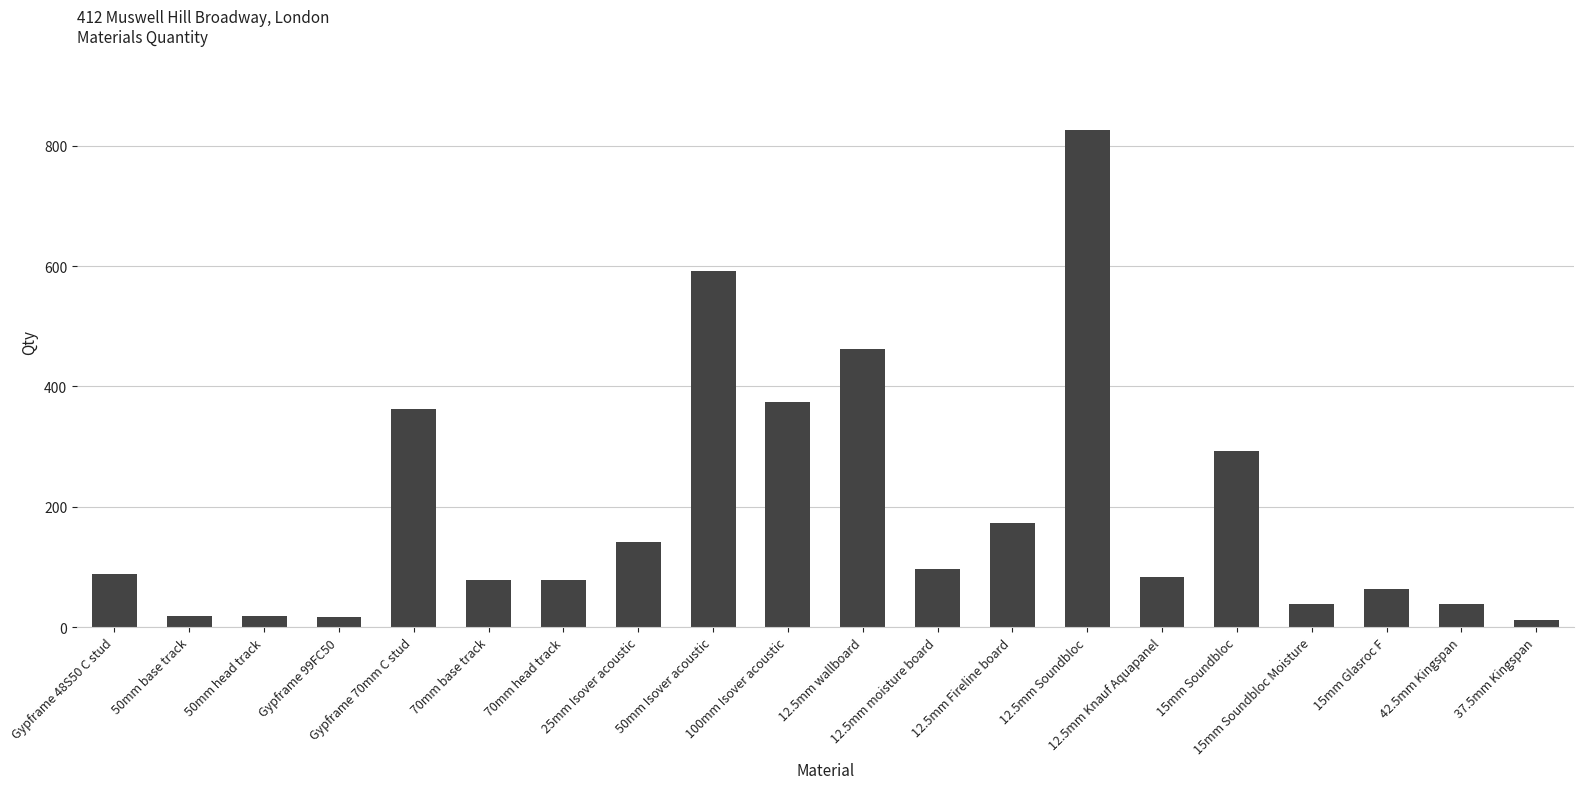

What is the difference between the maximum and second lowest values?

809